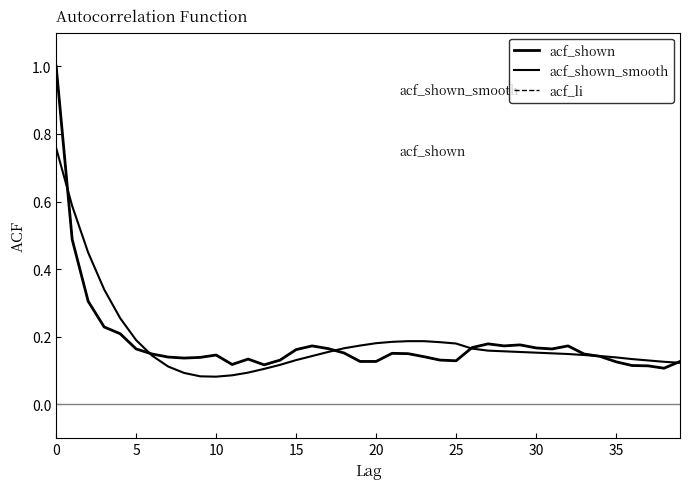

Is this an area chart (filled region under the line)?

No